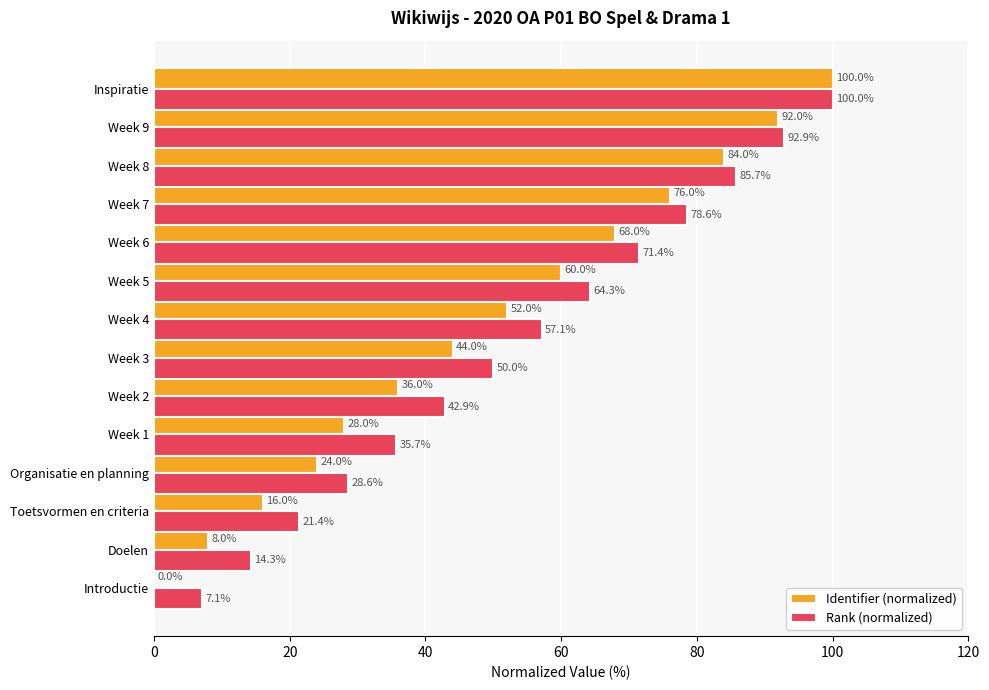

Which series has the largest total across all categories?

Rank (normalized)